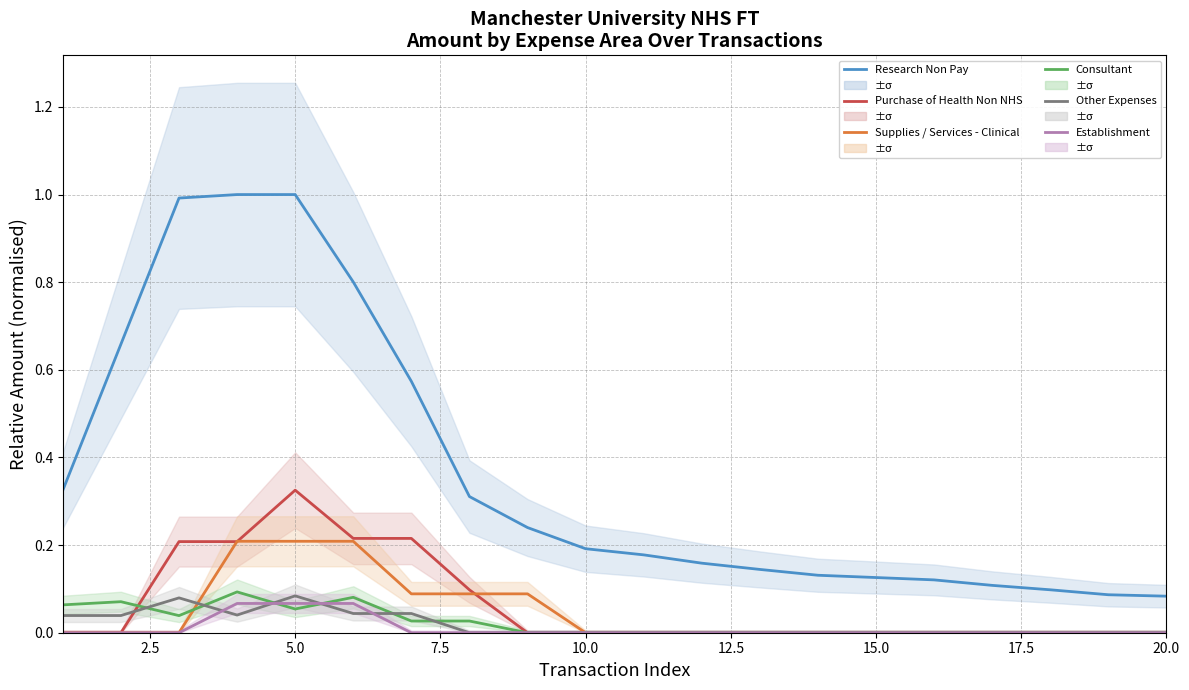

Which series has the widest spread of values?

Research Non Pay